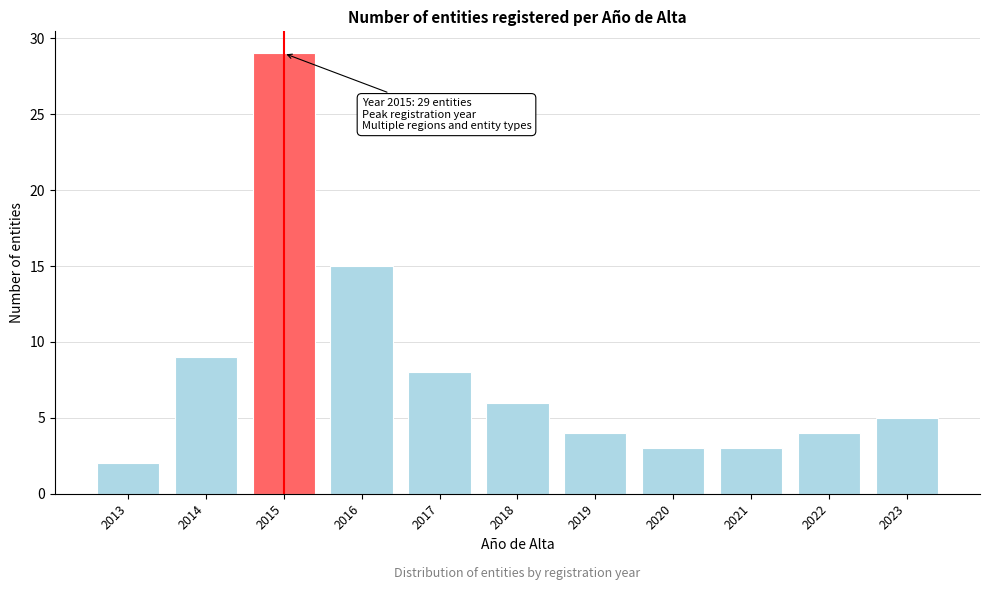

Reading left to right, list all the values displayed in this chart.

2013=2	2014=9	2015=29	2016=15	2017=8	2018=6	2019=4	2020=3	2021=3	2022=4	2023=5